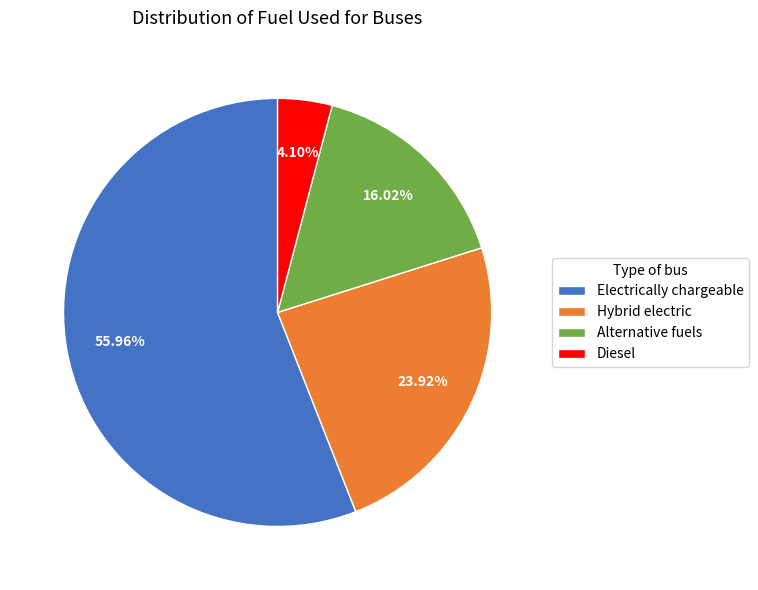

How many segments does this pie chart have?

4